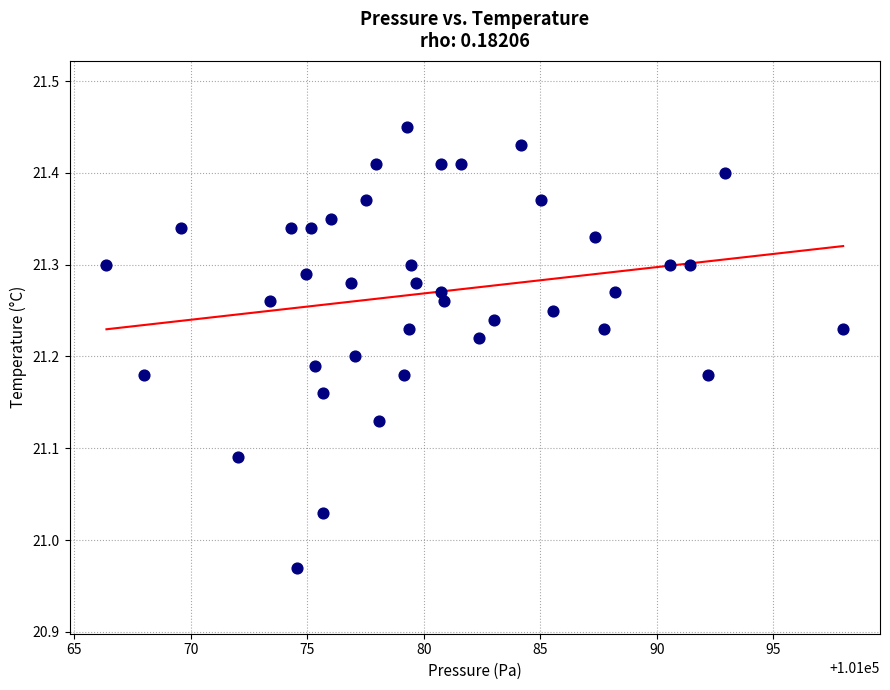

What is the range of Y values (max minus min)?

0.5